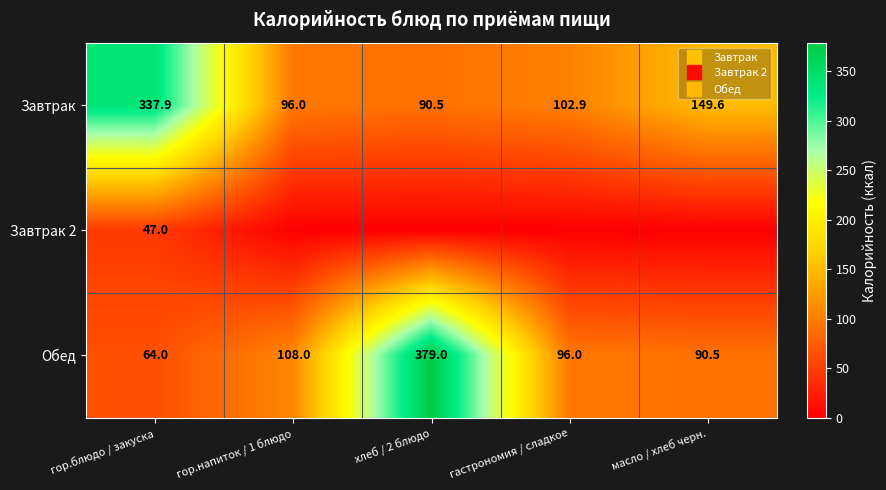

At which category does the chart reach its minimum across all series?

гор.напиток / 1 блюдо